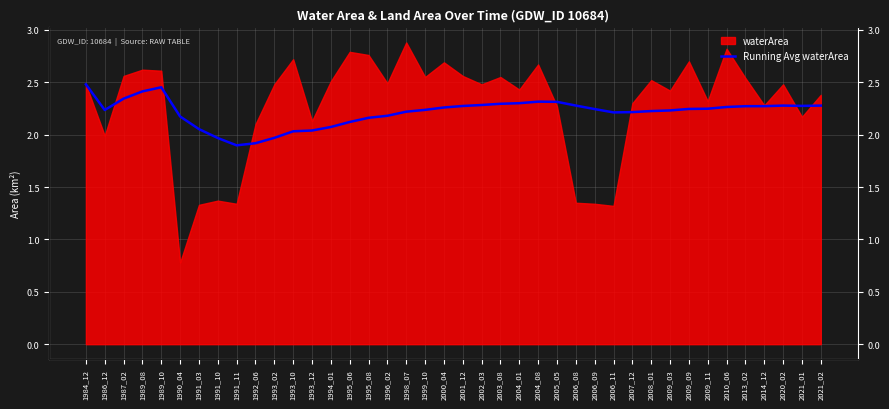

What is the sum of all values?

88.5